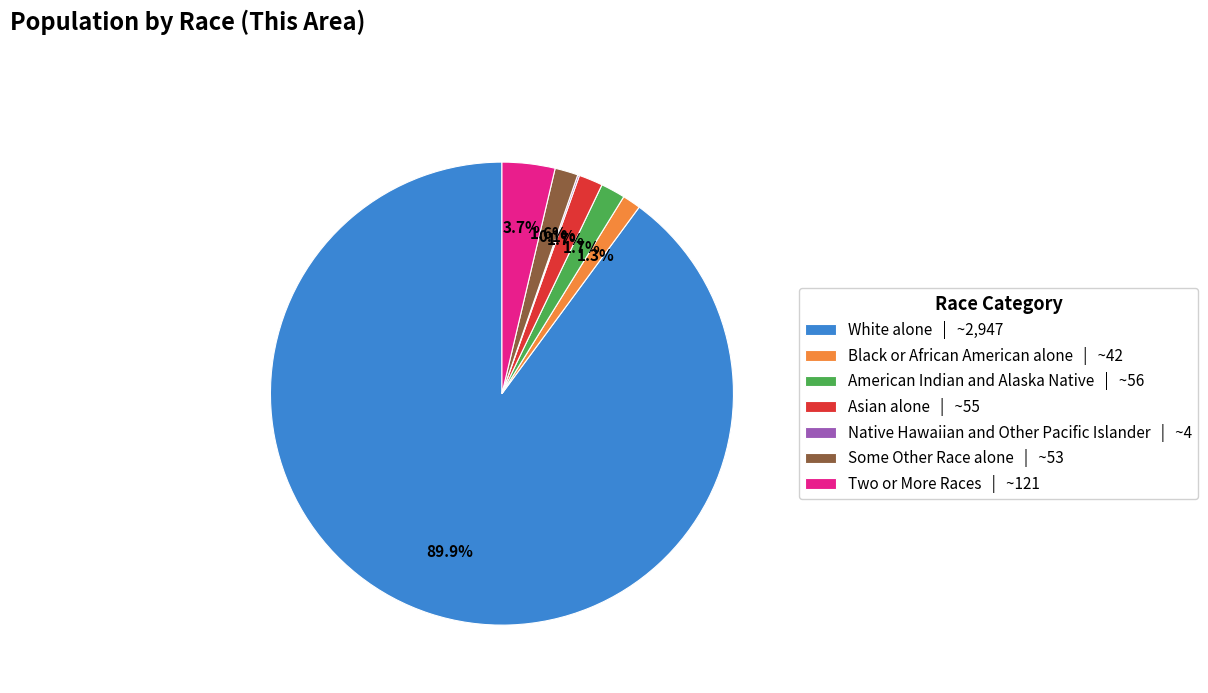

What is the majority slice?

White alone